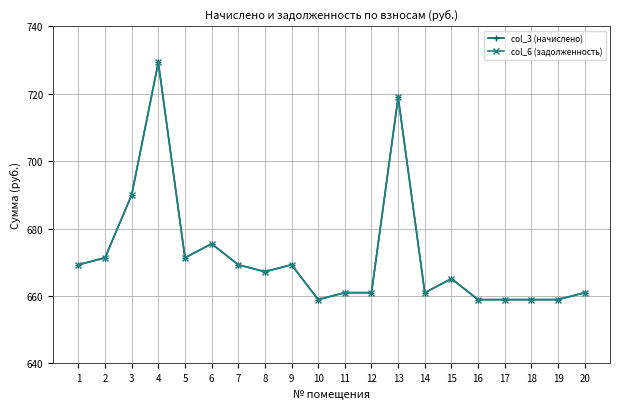

Reading right to left, what are all the values shown in this chart?

col_3 (начислено): 20=661.0	19=658.9	18=658.9	17=658.9	16=658.9	15=665.1	14=661.0	13=719.0	12=661.0	11=661.0	10=658.9	9=669.3	8=667.2	7=669.3	6=675.5	5=671.3	4=729.3	3=690.0	2=671.3	1=669.3
col_6 (задолженность): 20=661.0	19=658.9	18=658.9	17=658.9	16=658.9	15=665.1	14=661.0	13=719.0	12=661.0	11=661.0	10=658.9	9=669.3	8=667.2	7=669.3	6=675.5	5=671.3	4=729.3	3=690.0	2=671.3	1=669.3